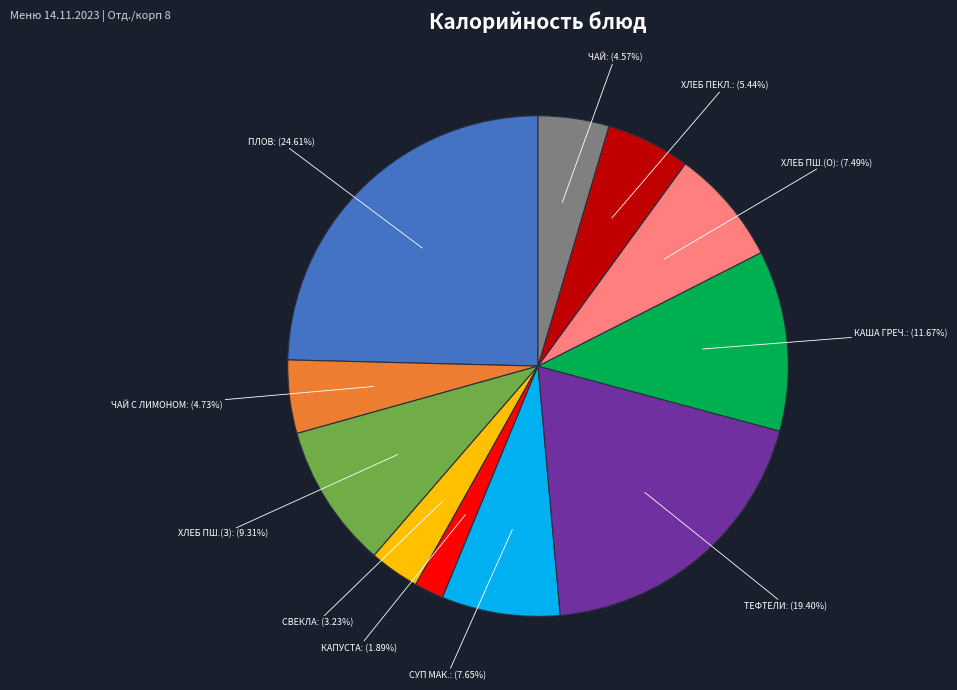

Count the number of slices in the pie.

11